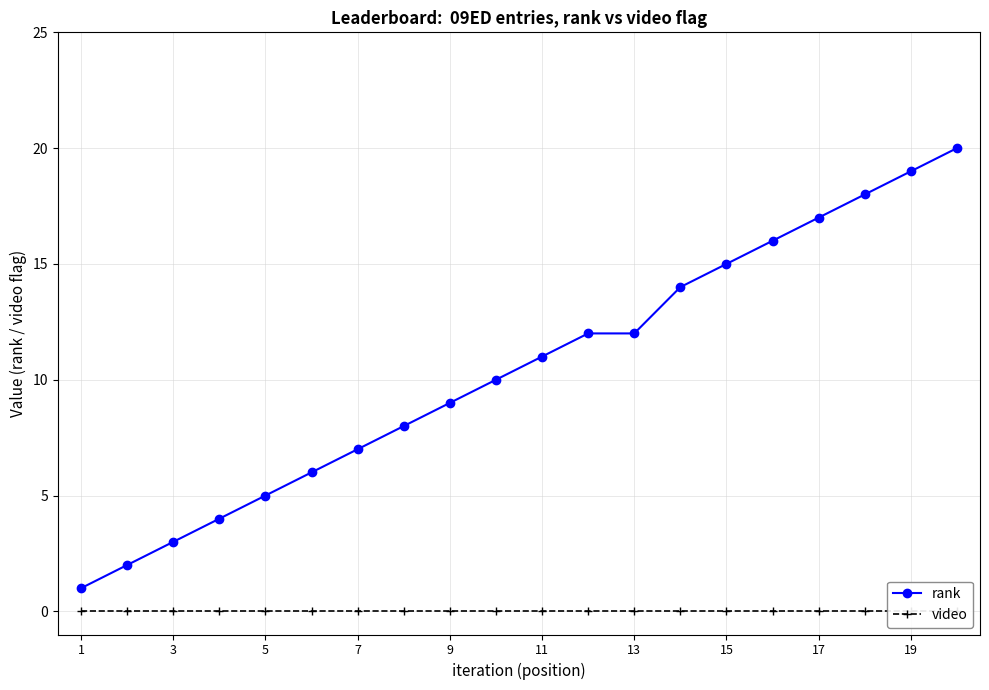

Rank the series by their maximum value, from lowest to highest.

video, rank